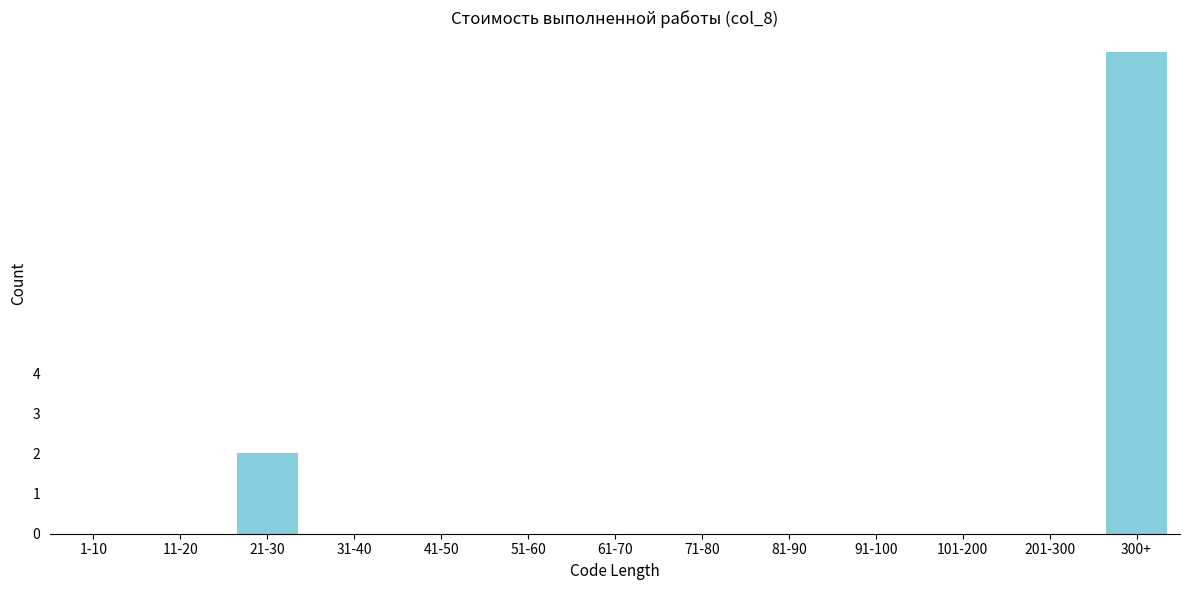

Reading right to left, transcribe all the data shown in this chart.

300+=12	201-300=0	101-200=0	91-100=0	81-90=0	71-80=0	61-70=0	51-60=0	41-50=0	31-40=0	21-30=2	11-20=0	1-10=0